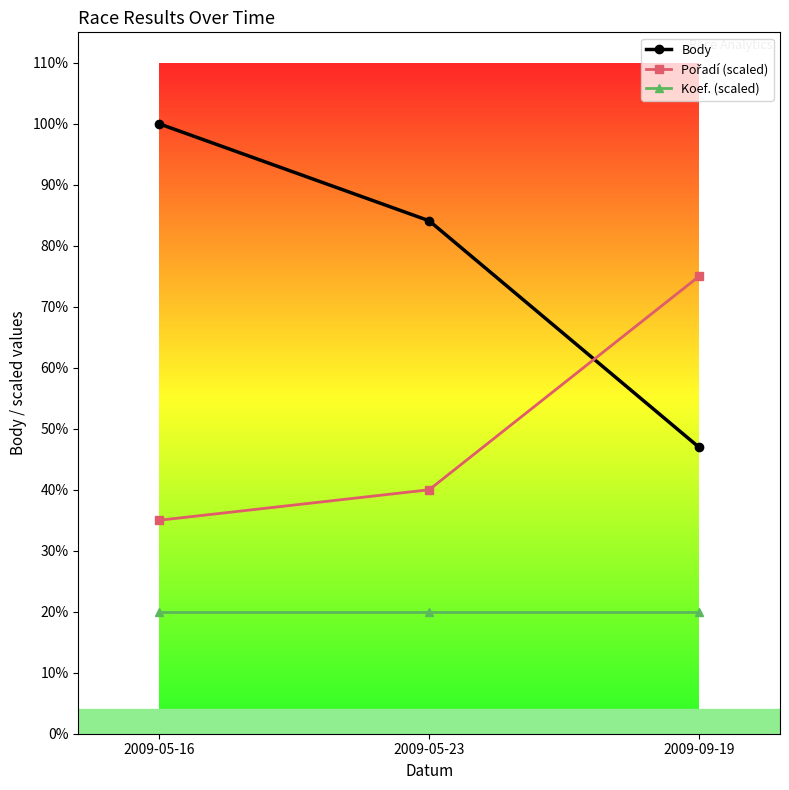

What is the difference between the Body values at 2009-05-23 and 2009-05-16?

437.0